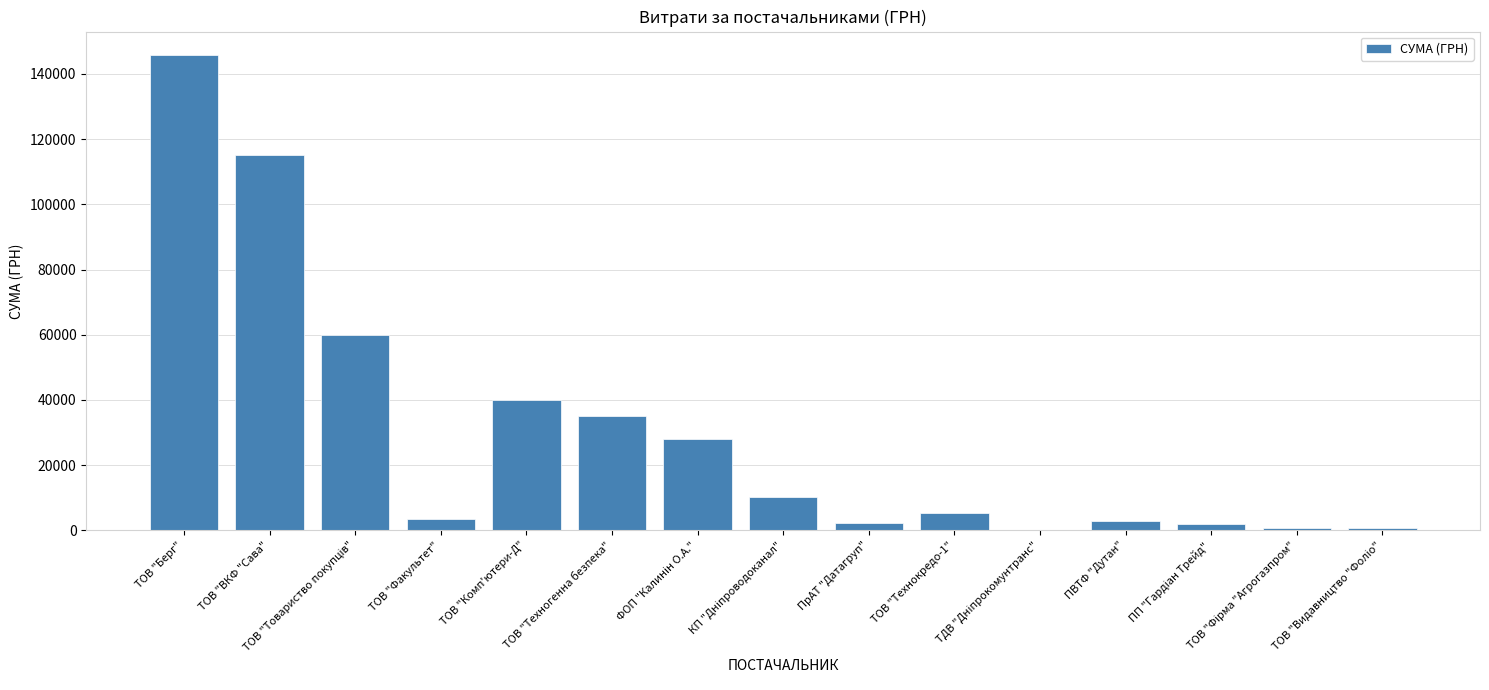

Count the number of data series in this chart.

1